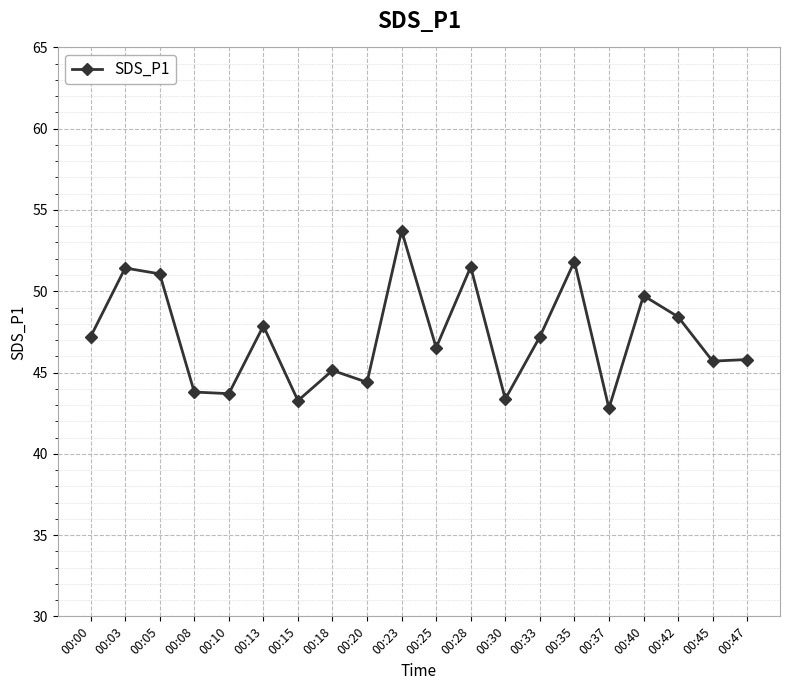

What is the average value?

47.2